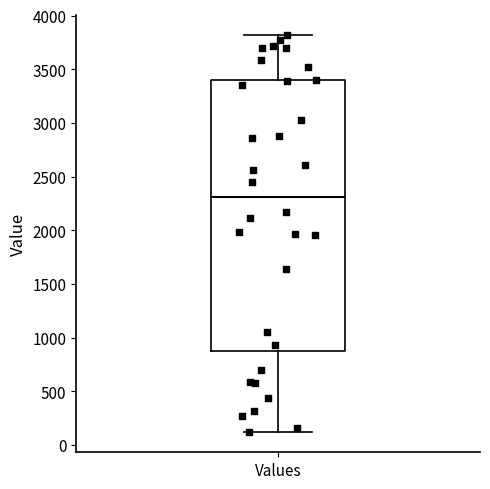

Read this box plot against the y-axis: the position of the median line, the range covered by the box, and the ends of both whiskers. The values are not printed on the chart, so give them approximately, as read against the axis.

median 2300, box 850 to 3400, whiskers 100 to 3800